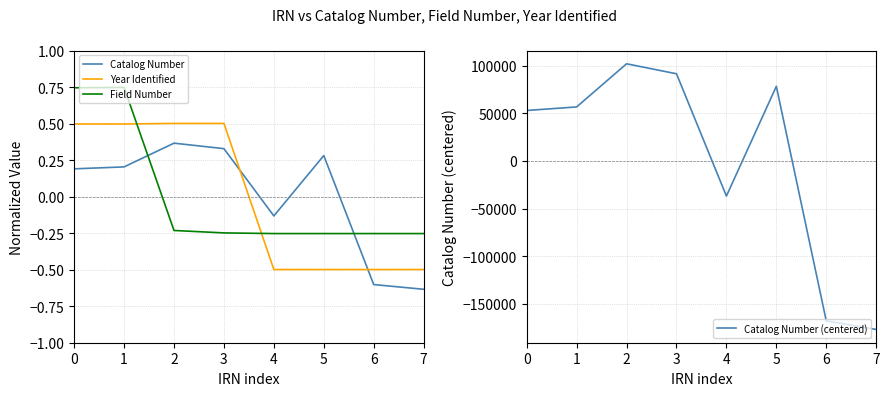

What is the approximate value of Catalog Number (centered) at 6?

-168087.4